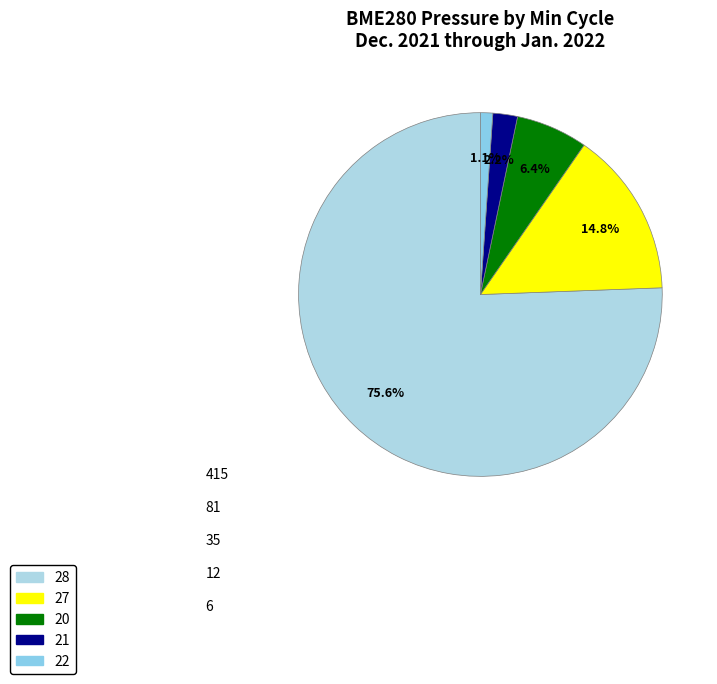

What percentage is the 27 slice, to the nearest percent?

15%